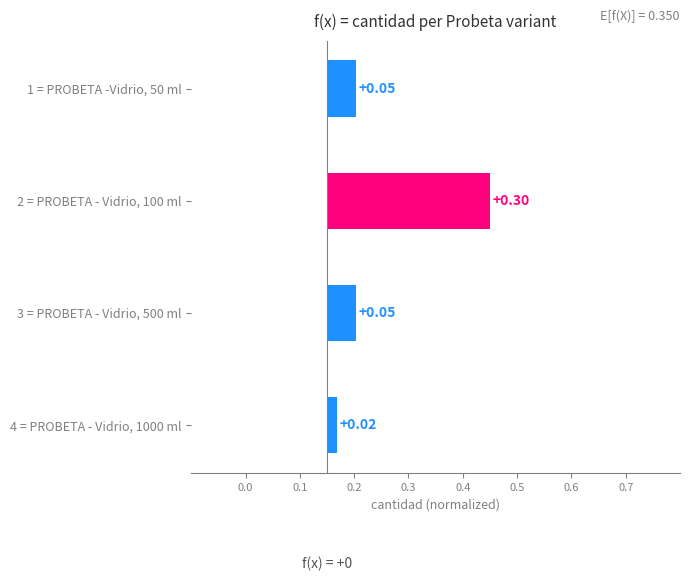

Reading left to right, list all the values displayed in this chart.

0.1	0.3	0.1	0.0